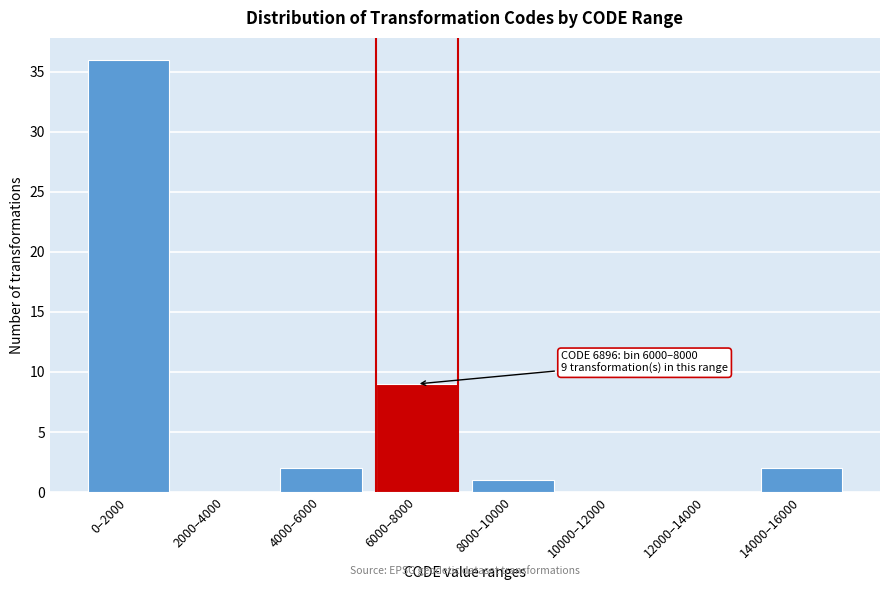

Reading left to right, list all the values displayed in this chart.

0–2000=36	2000–4000=0	4000–6000=2	6000–8000=9	8000–10000=1	10000–12000=0	12000–14000=0	14000–16000=2